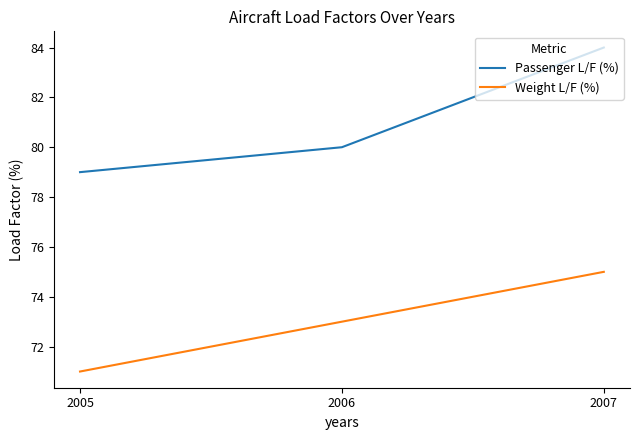

The Weight L/F (%) series shows 98 at 2007. True or false?

False